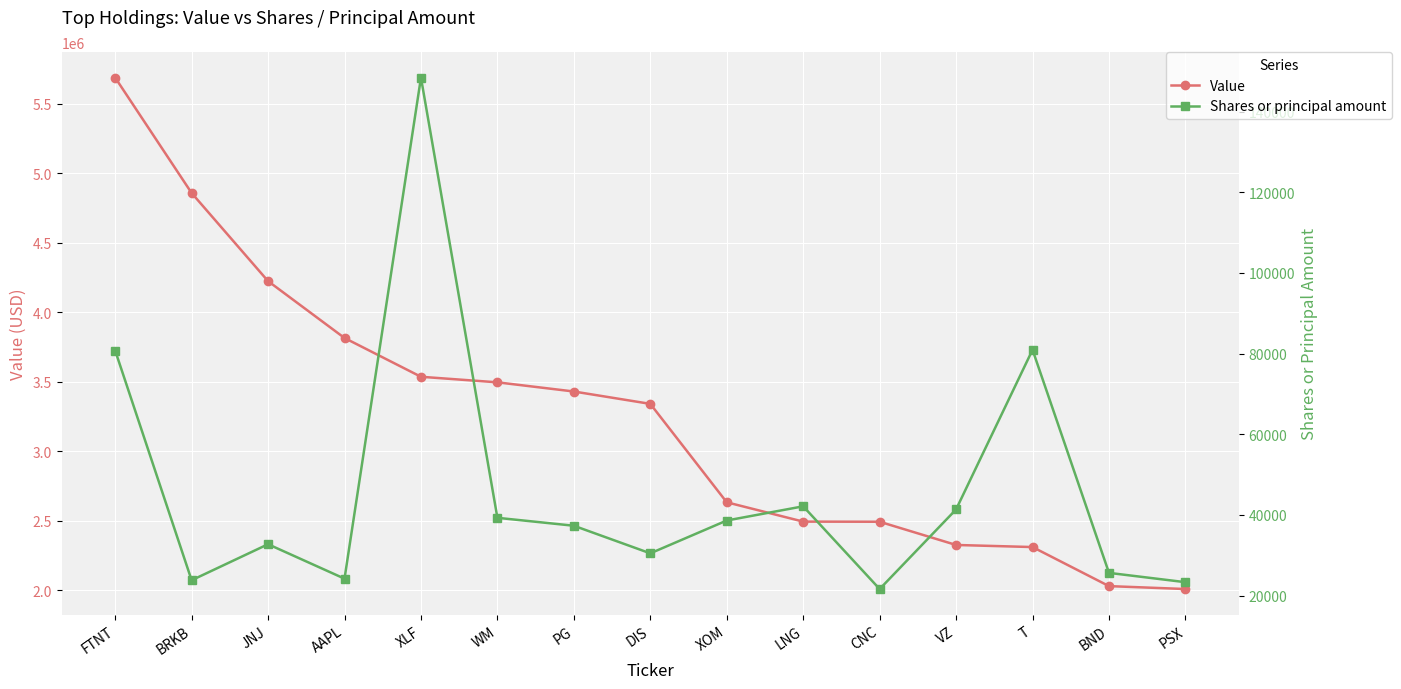

What is the sum of all Shares or principal amount values?

690430